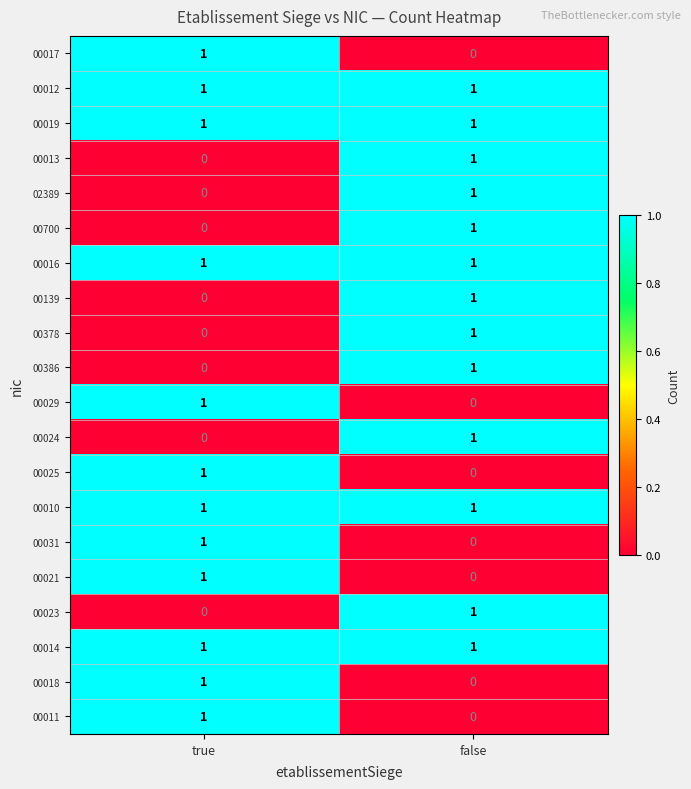

At which category is the sum across all series the highest?

false